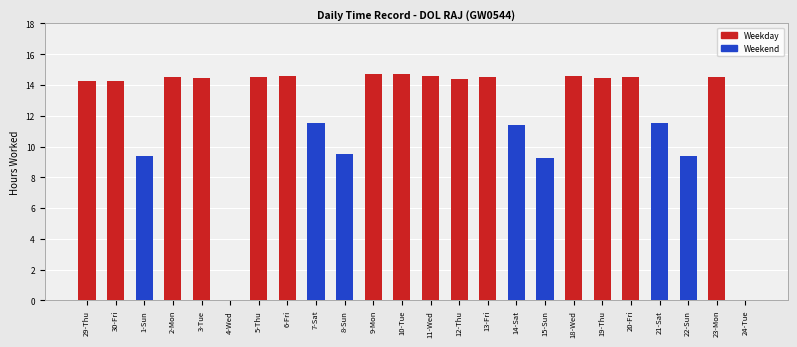

True or false: the data shows 9.2 at 15-Sun.

True